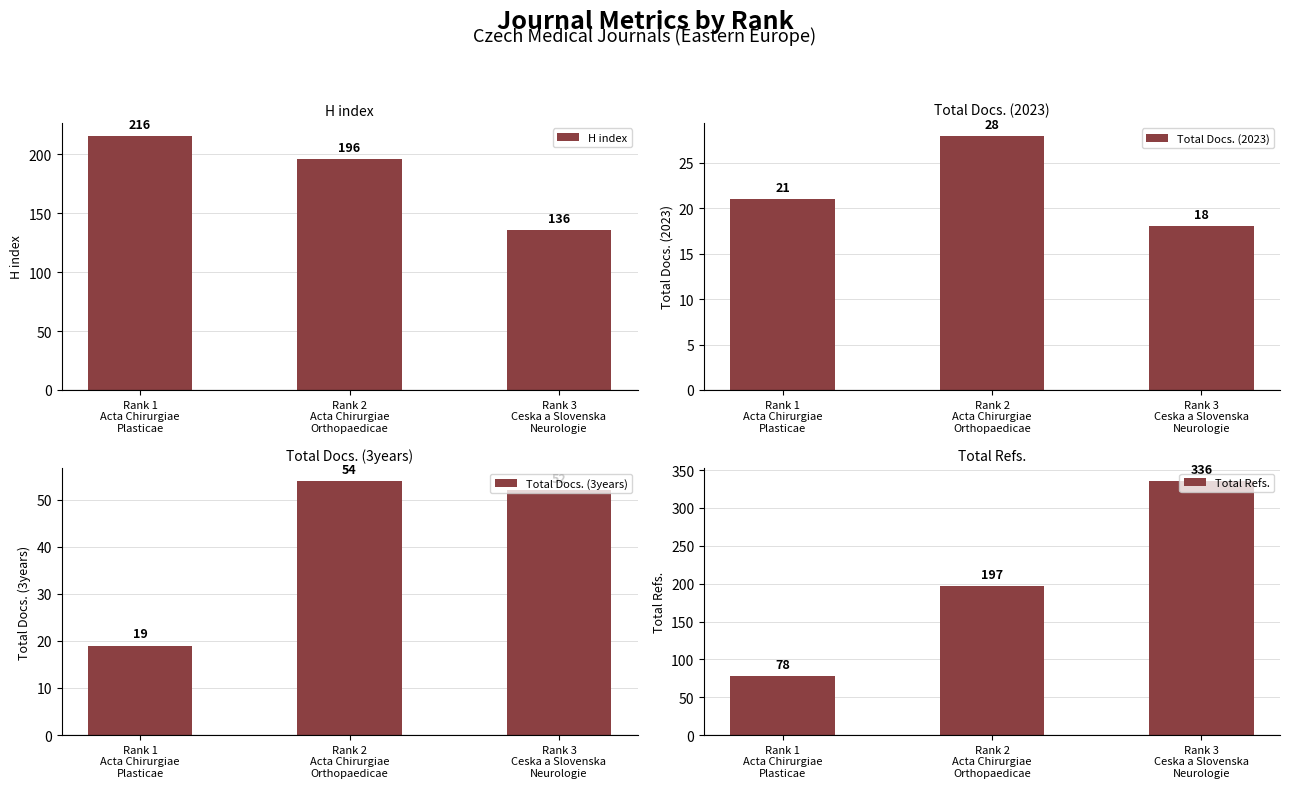

Which series has the largest total across all categories?

Total Refs.